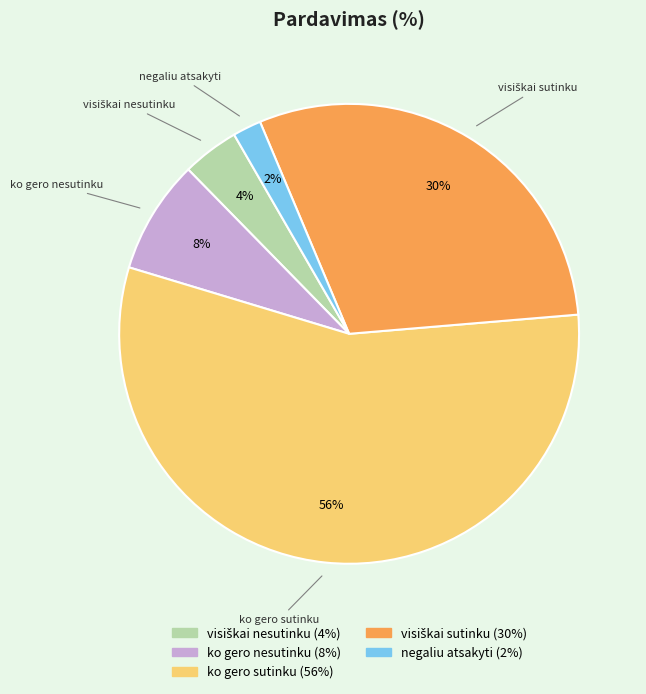

Combined, do ko gero nesutinku and ko gero sutinku account for over 50%?

Yes